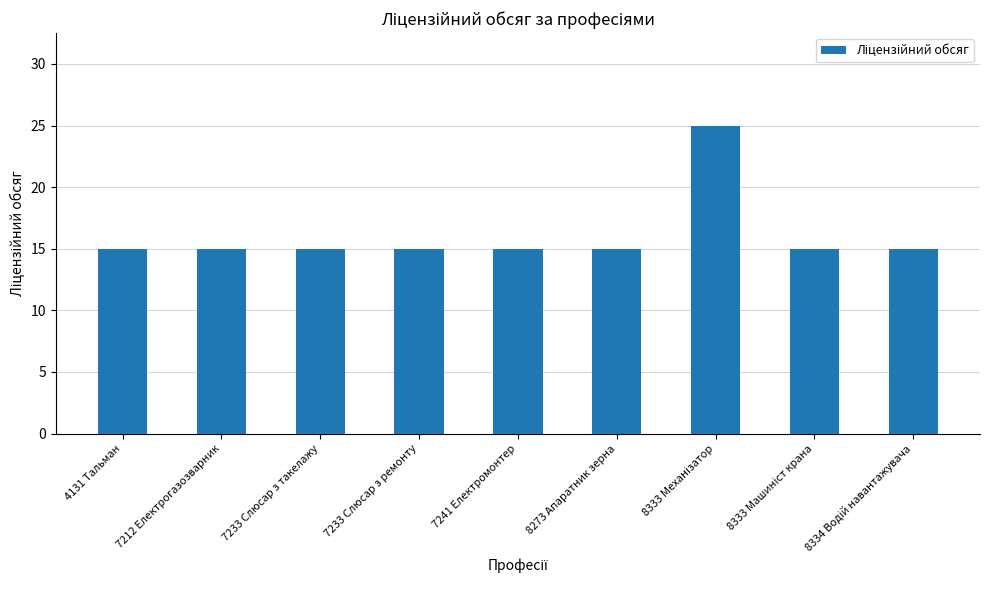

Approximately how many times larger is the value at 8273 Апаратник зерна compared to 7212 Електрогазозварник?

1.0